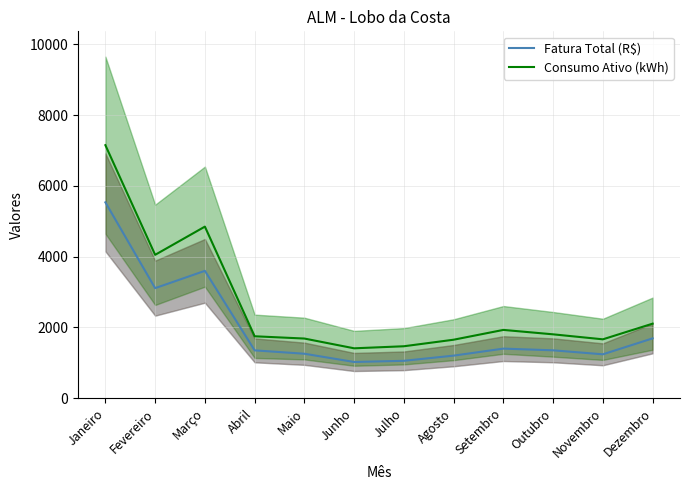

Which series has the largest total across all categories?

Consumo Ativo (kWh)